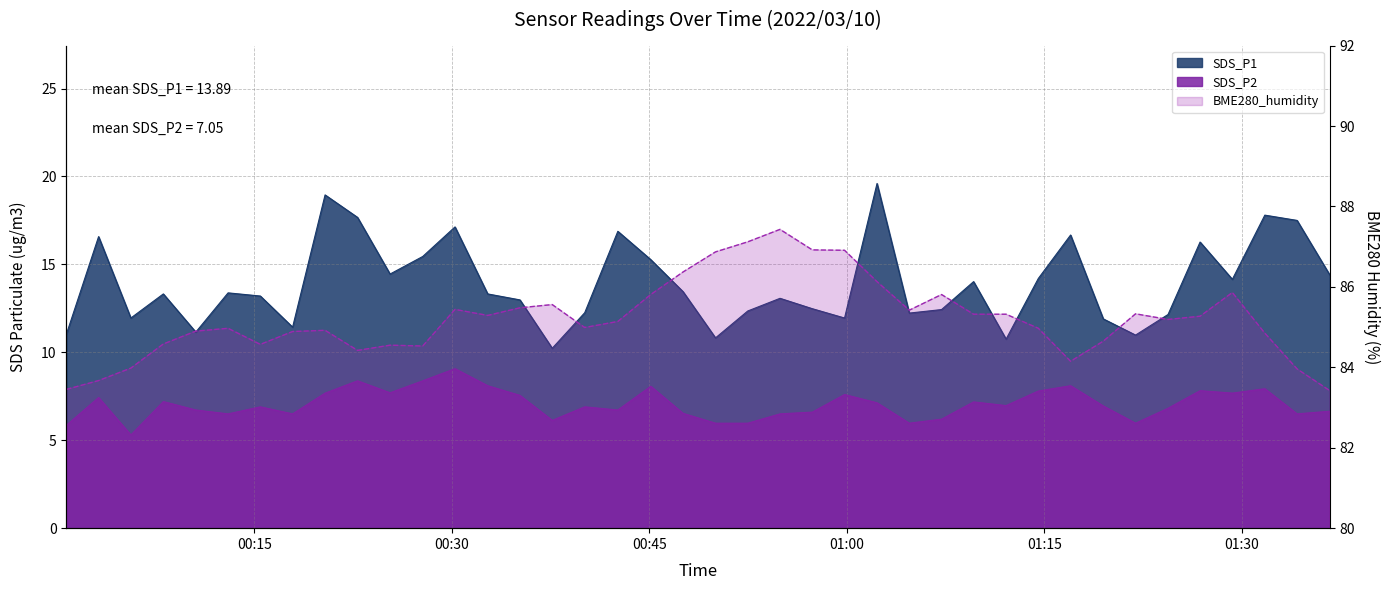

At which label does SDS_P1 first exceed 13?

2022/03/10 00:03:11